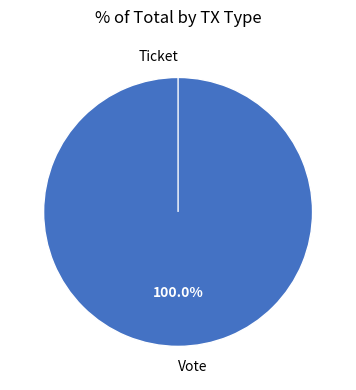

True or false: Vote accounts for 100% of the total.

True